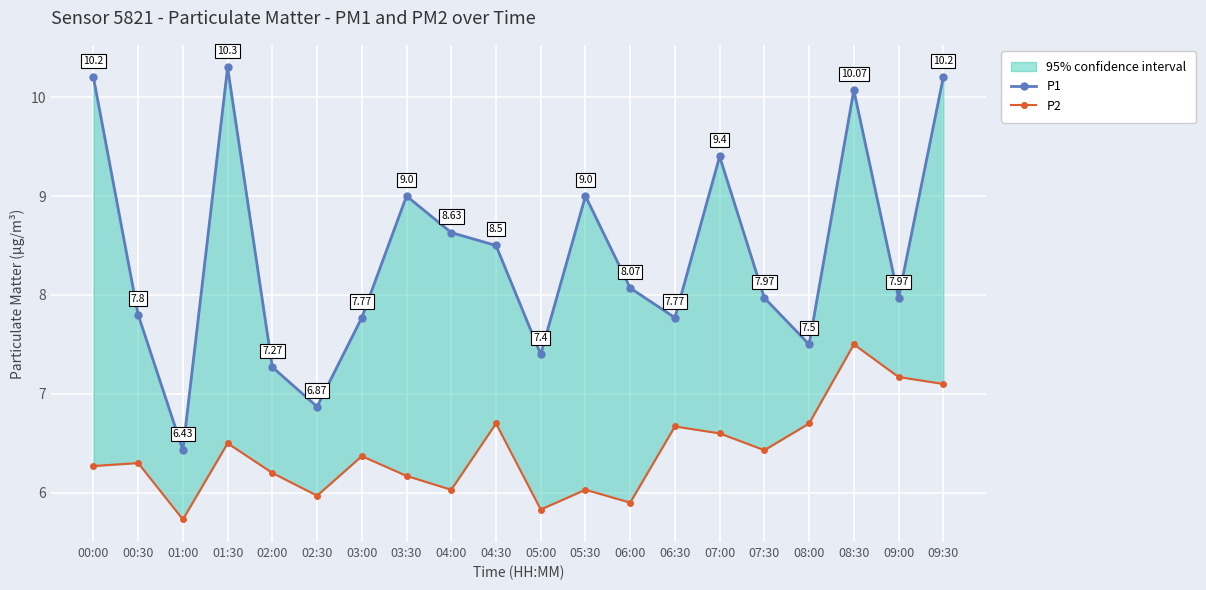

How many lines are shown in the chart?

2